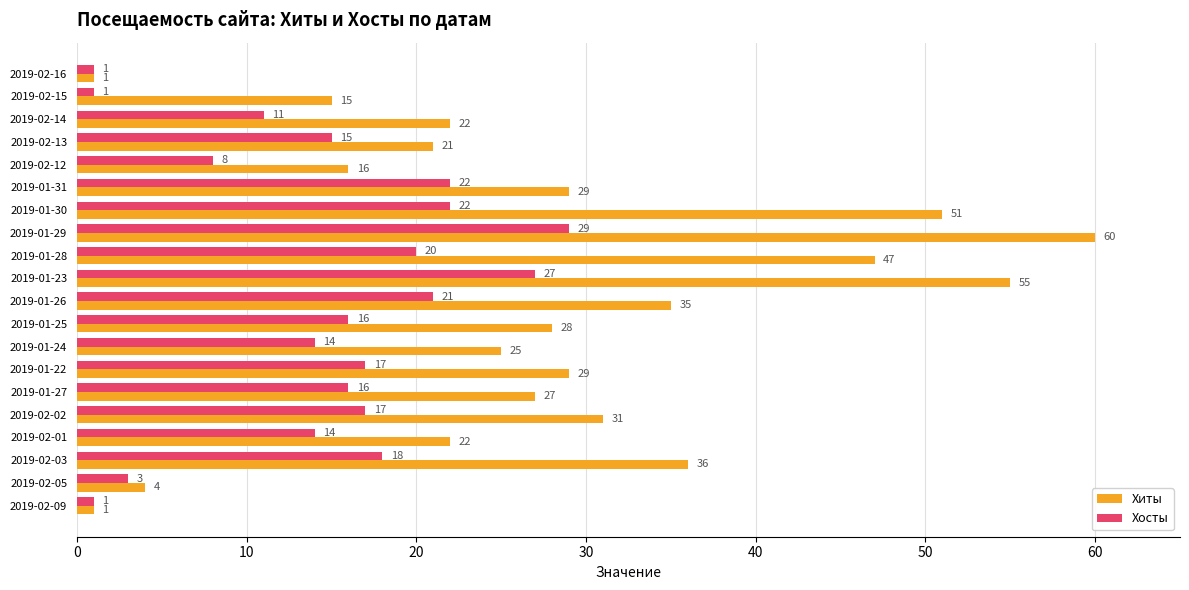

Which series changed the most between 2019-02-13 and 2019-01-30?

Хиты